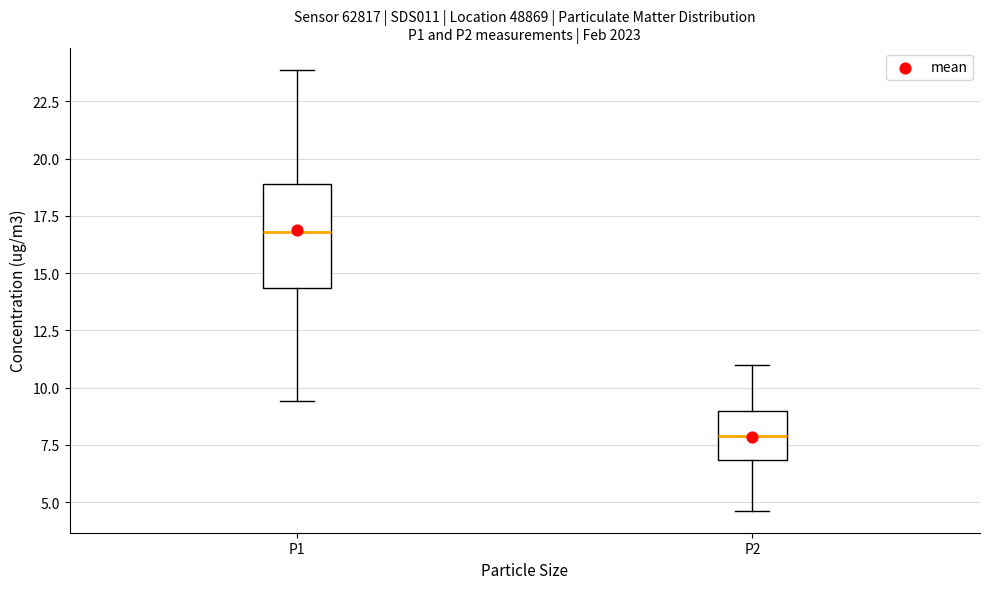

Reading left to right, read every box against the y-axis: the position of its median line, the range the box covers, and the ends of its whiskers. The values are not printed on the chart, so give them approximately, as read against the axis.

P1: median 17.0, box 14.5 to 19.0, whiskers 9.5 to 24.0
P2: median 8.0, box 7.0 to 9.0, whiskers 4.5 to 11.0